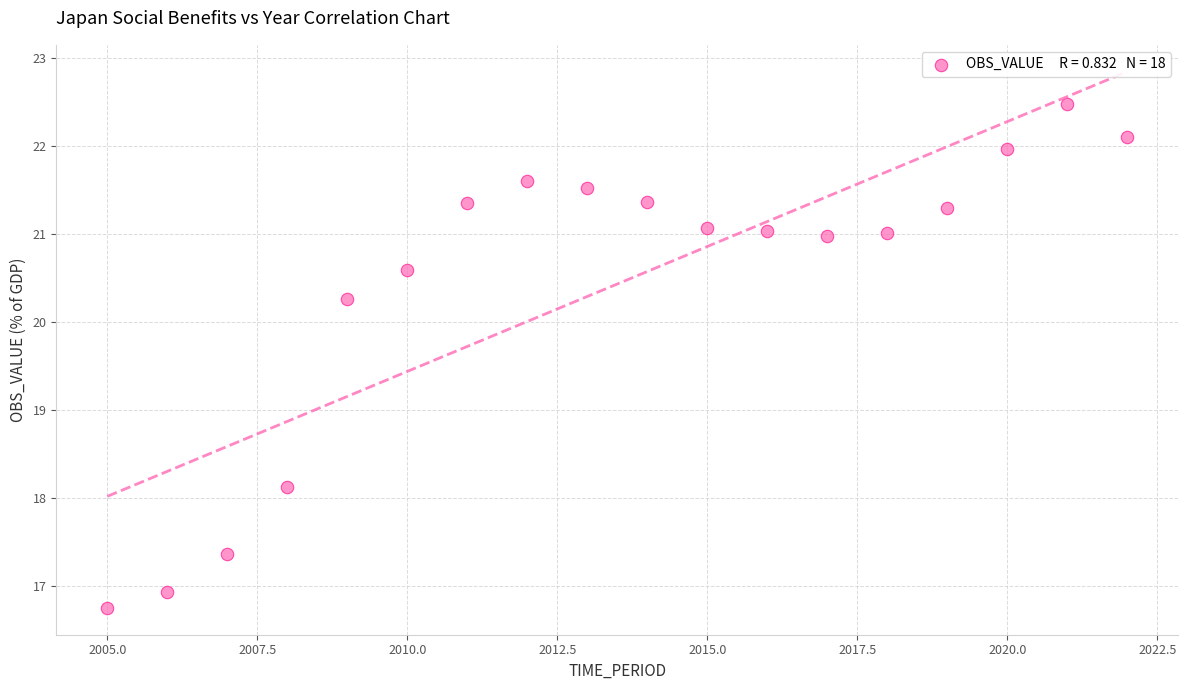

What is the range of X values (max minus min)?

17.0